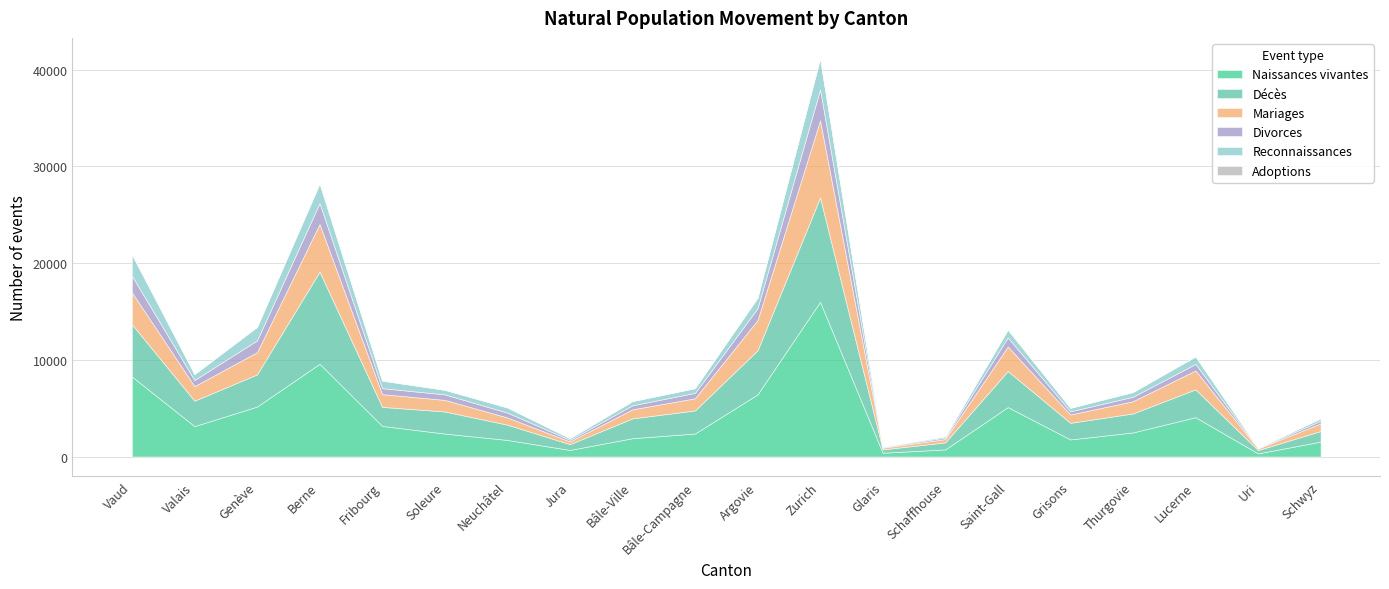

What is the sum of all Mariages values?

36932